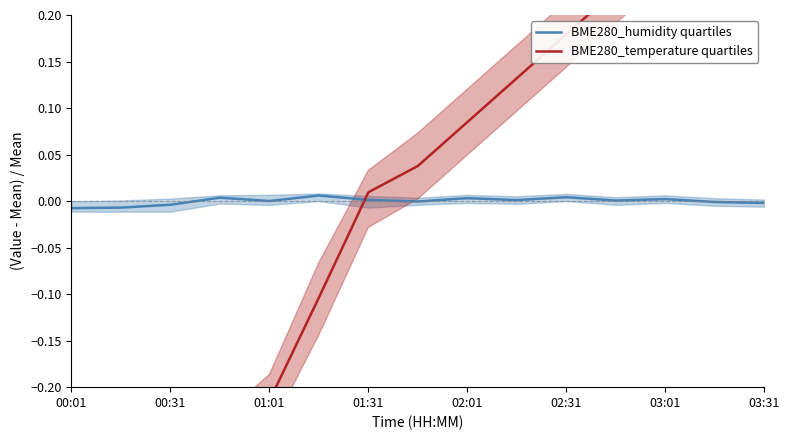

The value of BME280_humidity quartiles at 01:31 is 0.0. True or false?

False